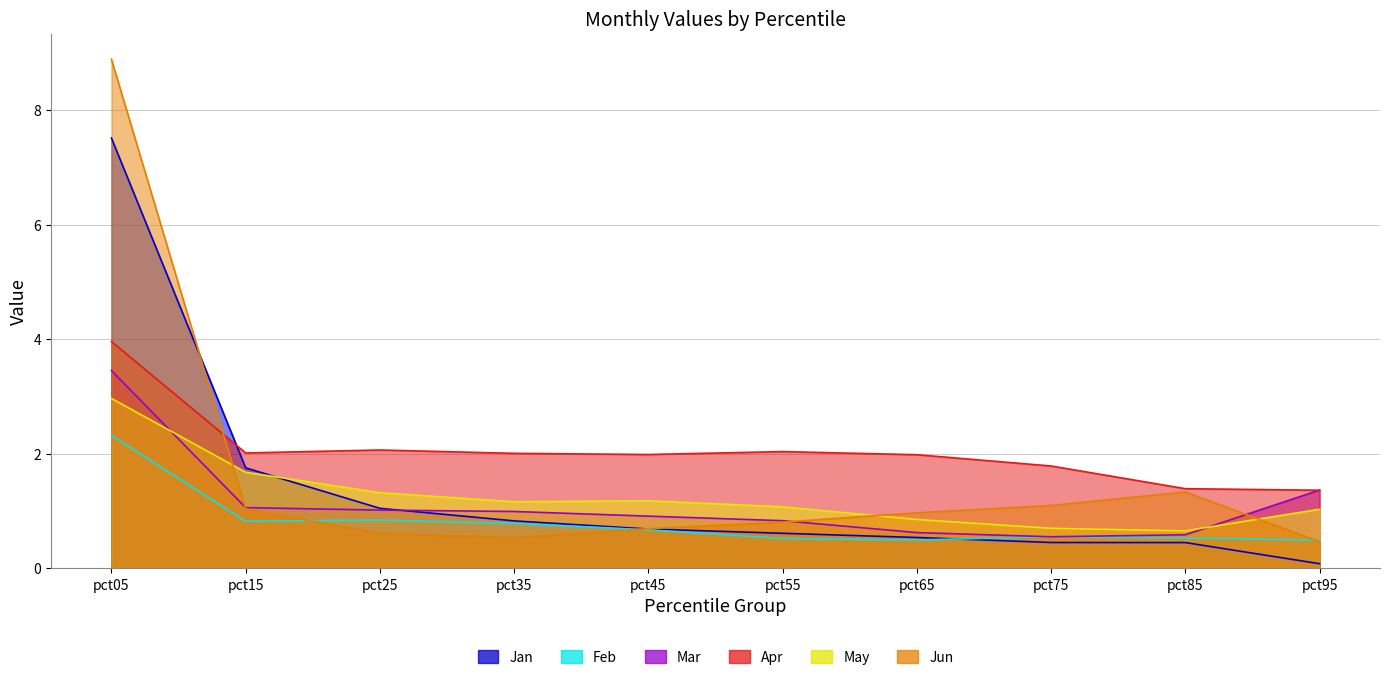

True or false: Jan has a value of 1.0 at pct15.

False